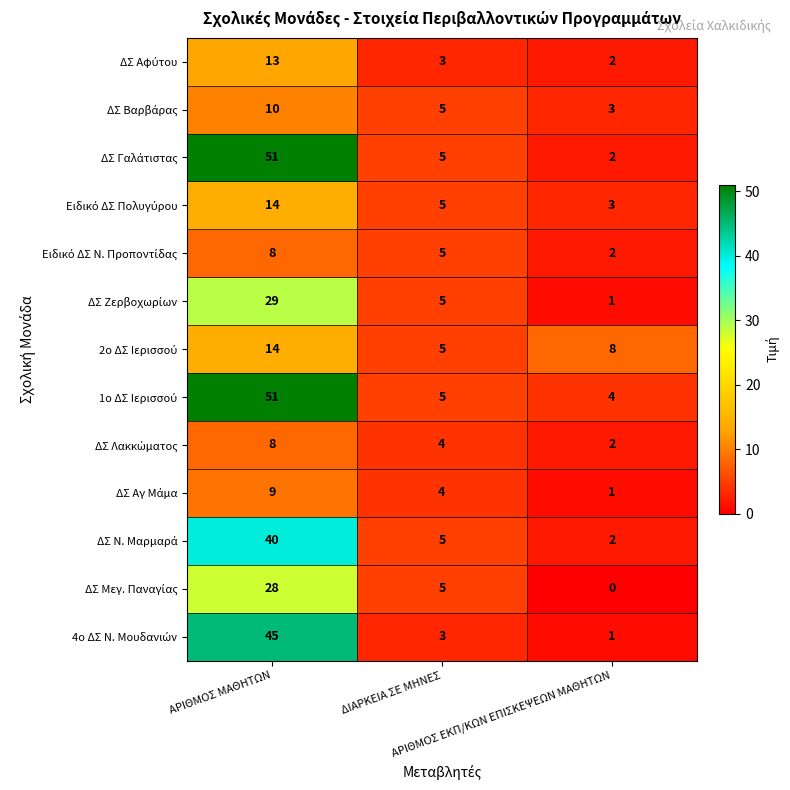

At which category is the sum across all series the highest?

ΑΡΙΘΜΟΣ ΜΑΘΗΤΩΝ